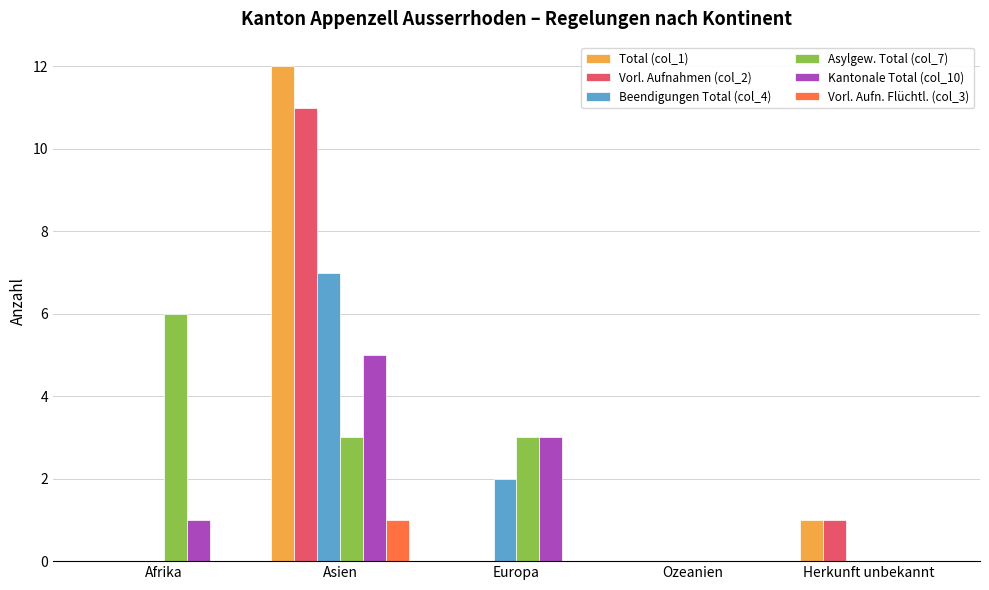

Reading right to left, list all the values displayed in this chart.

Total (col_1): Herkunft unbekannt=1	Ozeanien=0	Europa=0	Asien=12	Afrika=0
Vorl. Aufnahmen (col_2): Herkunft unbekannt=1	Ozeanien=0	Europa=0	Asien=11	Afrika=0
Beendigungen Total (col_4): Herkunft unbekannt=0	Ozeanien=0	Europa=2	Asien=7	Afrika=0
Asylgew. Total (col_7): Herkunft unbekannt=0	Ozeanien=0	Europa=3	Asien=3	Afrika=6
Kantonale Total (col_10): Herkunft unbekannt=0	Ozeanien=0	Europa=3	Asien=5	Afrika=1
Vorl. Aufn. Flüchtl. (col_3): Herkunft unbekannt=0	Ozeanien=0	Europa=0	Asien=1	Afrika=0